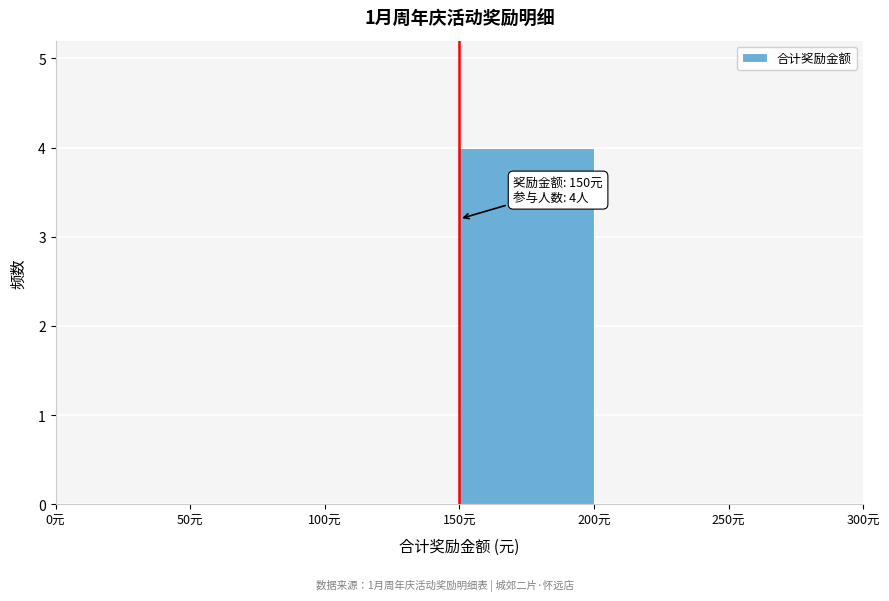

Over which range of the x-axis is the bar tallest?

150 to 200